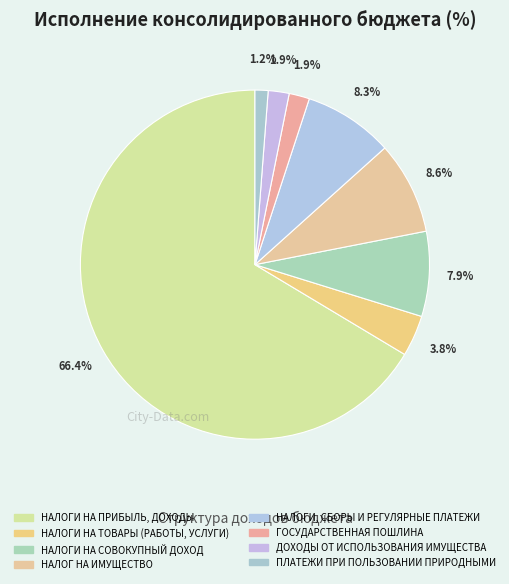

What is the smallest slice in the pie chart?

ПЛАТЕЖИ ПРИ ПОЛЬЗОВАНИИ ПРИРОДНЫМИ